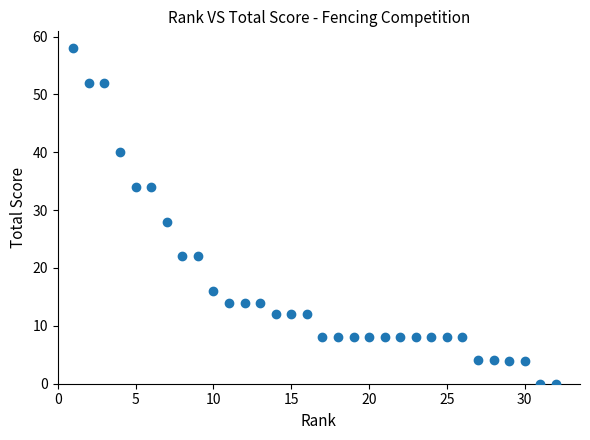

What is the range of X values (max minus min)?

31.0